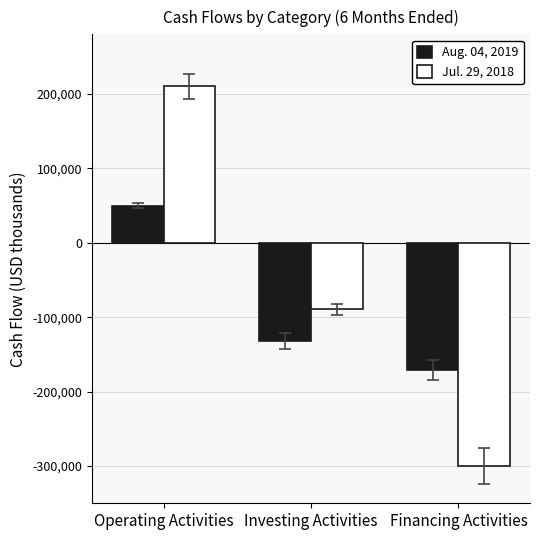

How many series are shown in this chart?

2